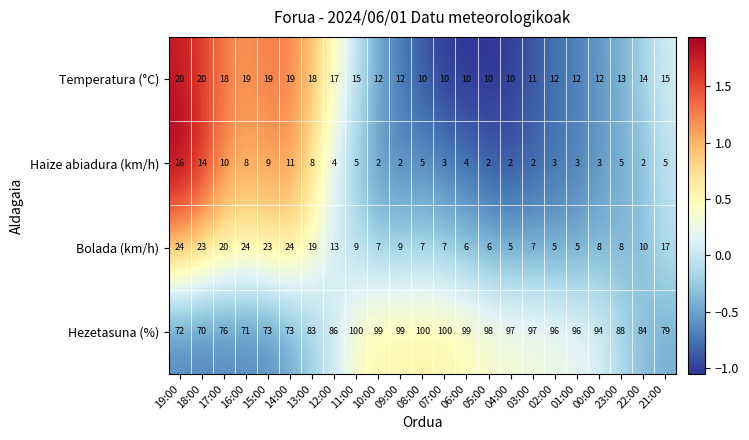

Which series has the largest total across all categories?

Hezetasuna (%)